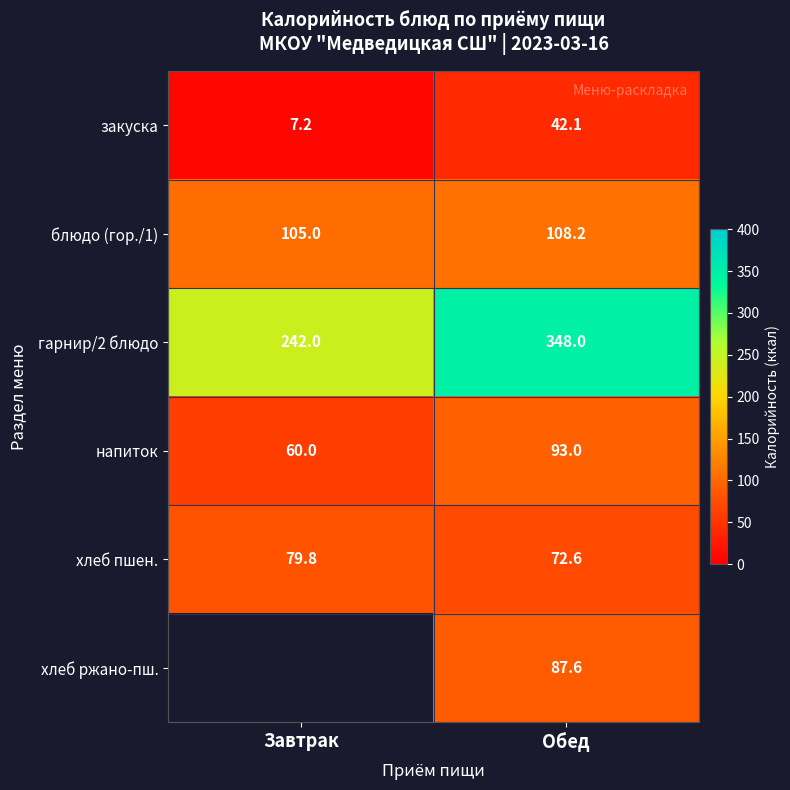

At which label is напиток closest to 76?

Завтрак